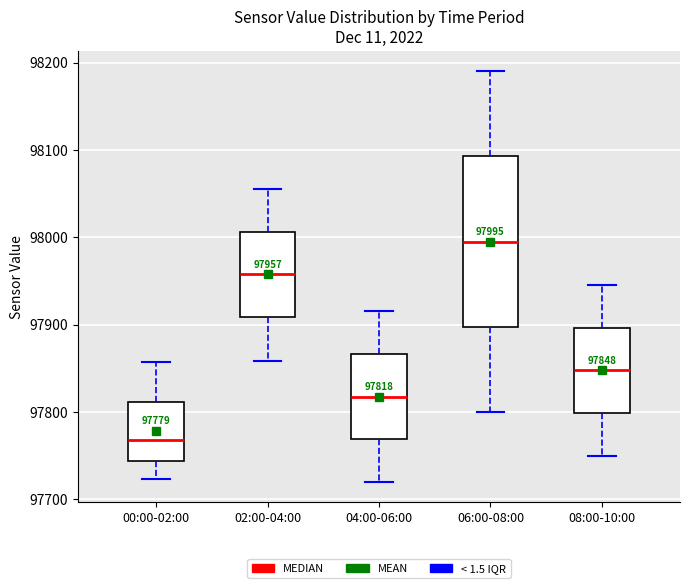

Which box is the tallest, from its lower edge to its upper edge?

06:00-08:00